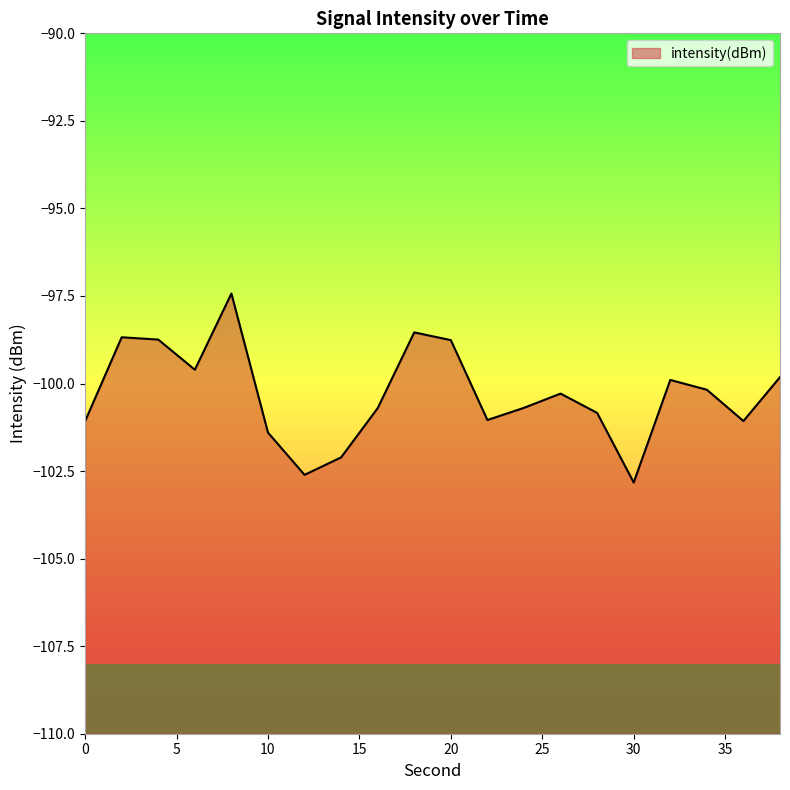

Is it true that the value at 6 is -178.4?

False